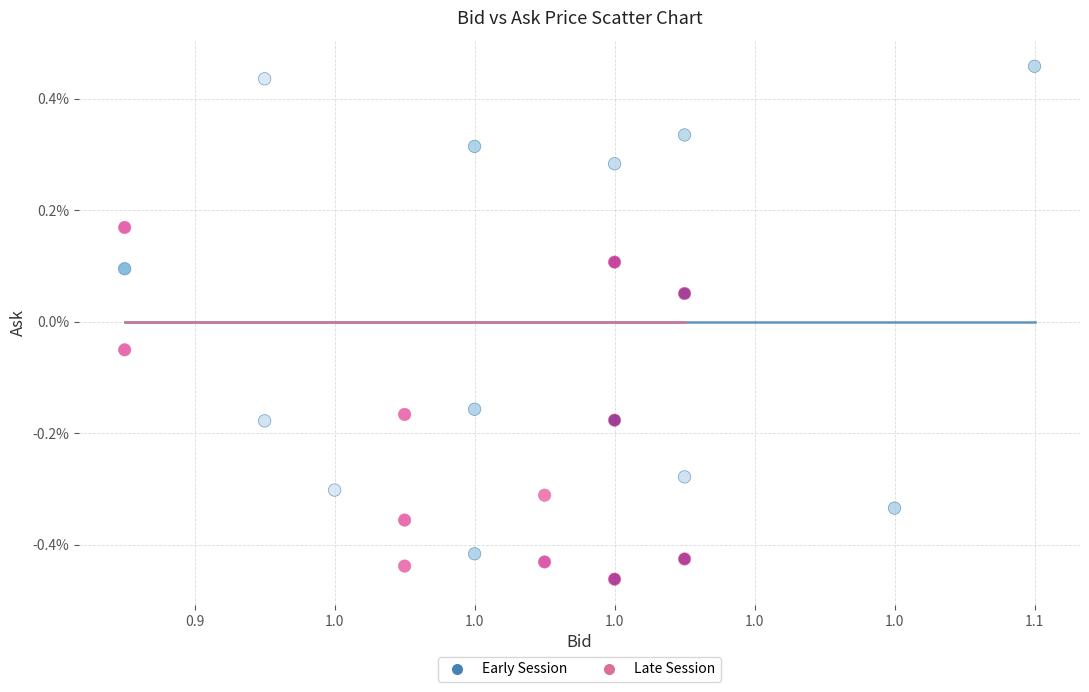

What are all the series names shown in the legend?

Early Session, Late Session